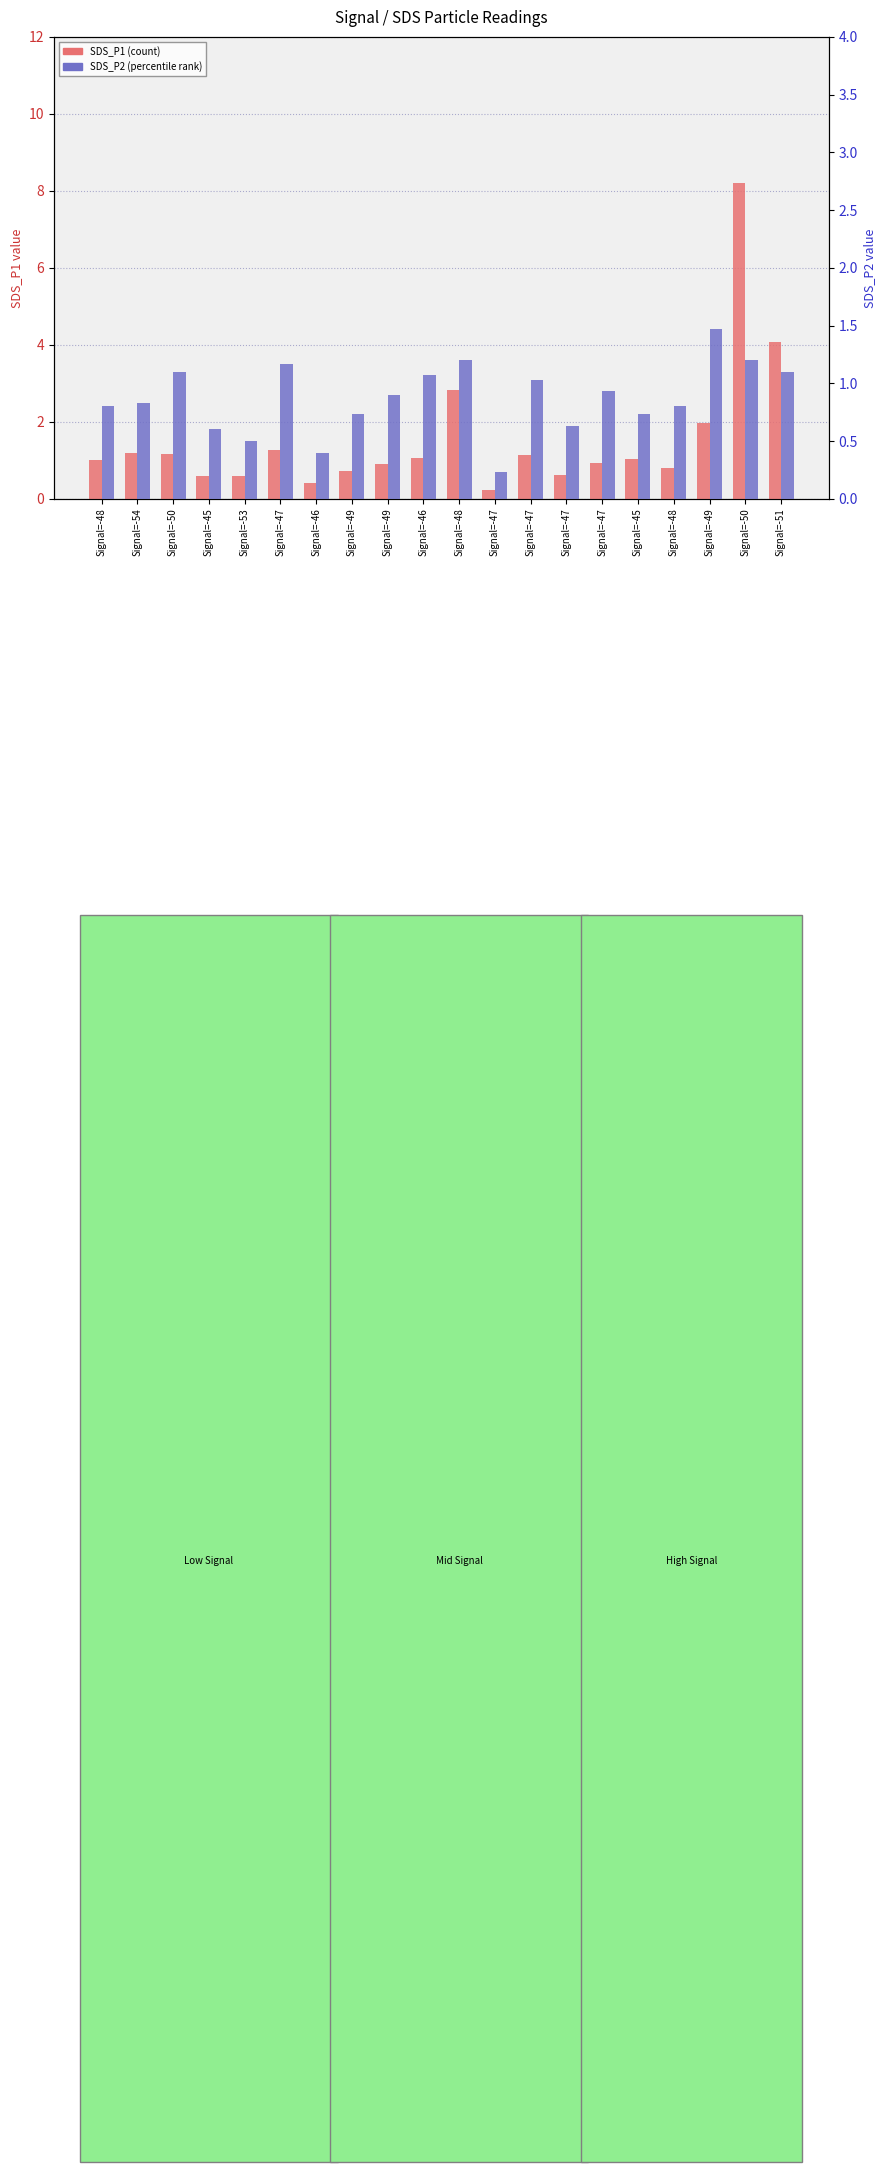

Is it true that SDS_P2 (percentile rank) equals 0.7 at Signal=-53?

False